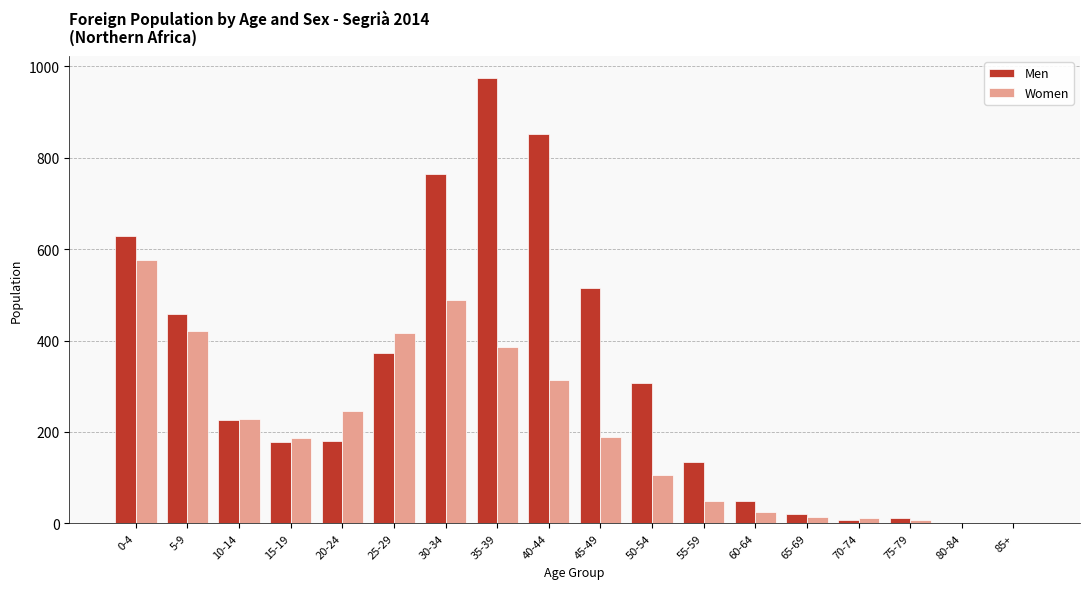

Are the bars horizontal?

No